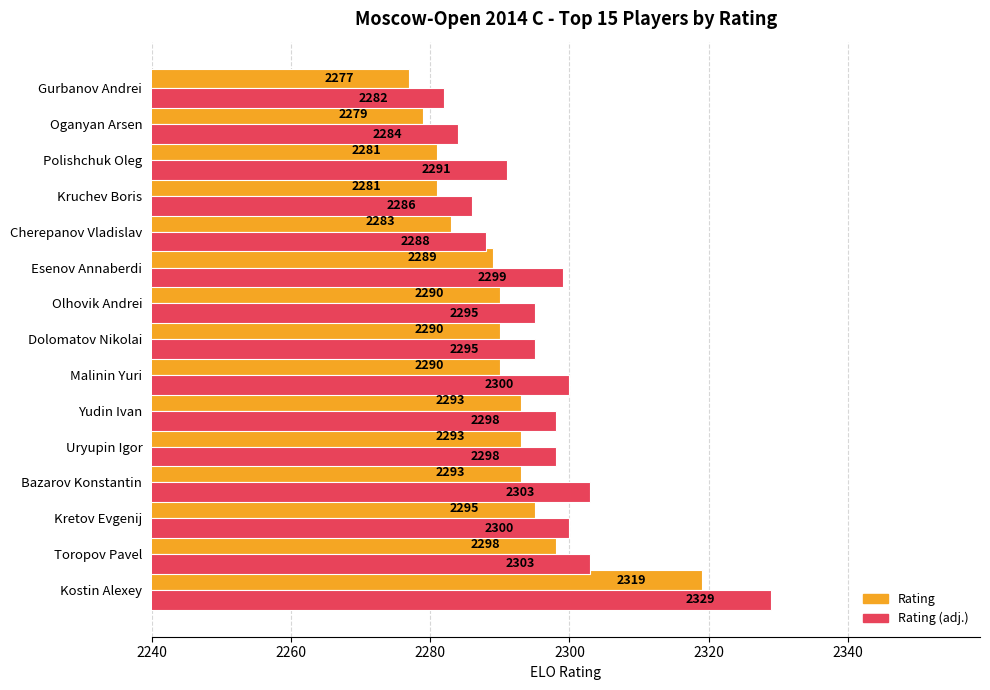

What is the difference between the maximum and minimum values in the Rating (adj.) series?

47